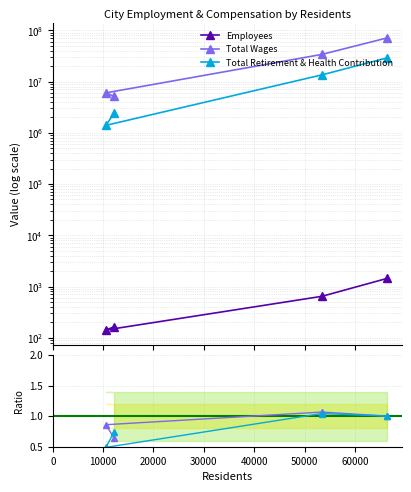

True or false: Total Wages and Employees intersect in this chart.

False